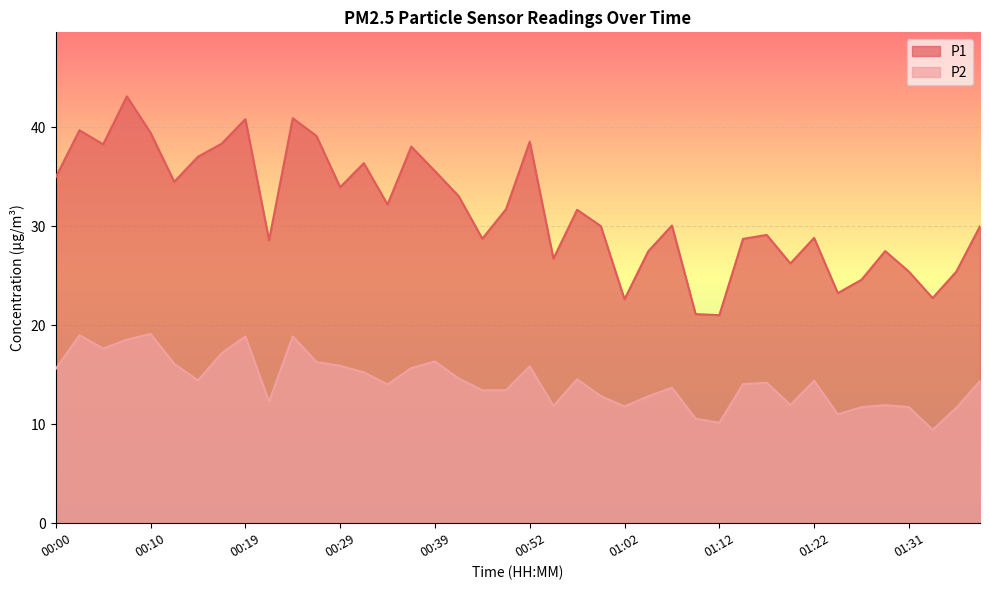

Between 01:36 and 01:02, which is larger?

01:36